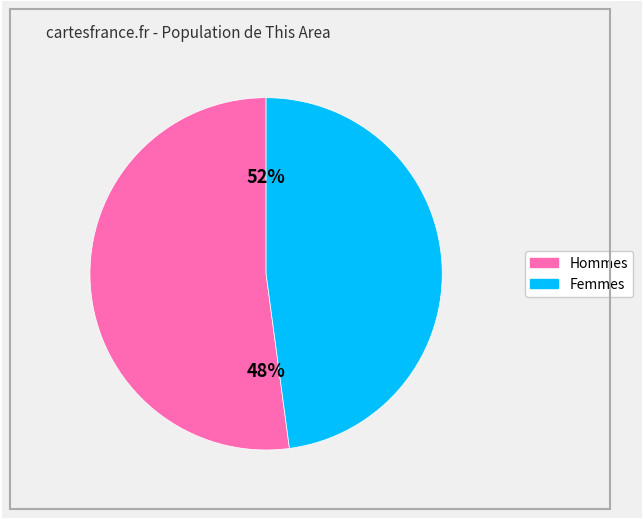

To the nearest percent, what is the average slice percentage?

50%